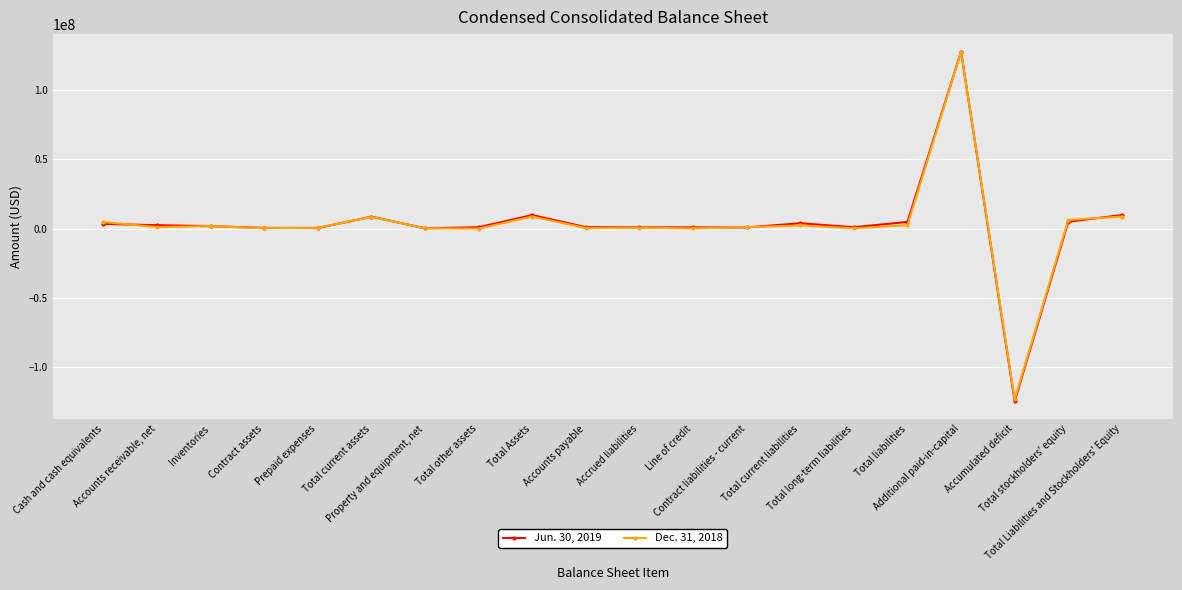

The value of Jun. 30, 2019 at Total liabilities is 4828471. True or false?

True